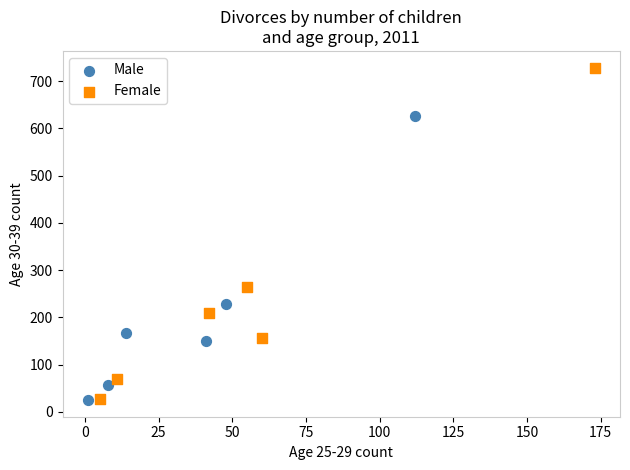

Which series reaches the maximum Y coordinate?

Female